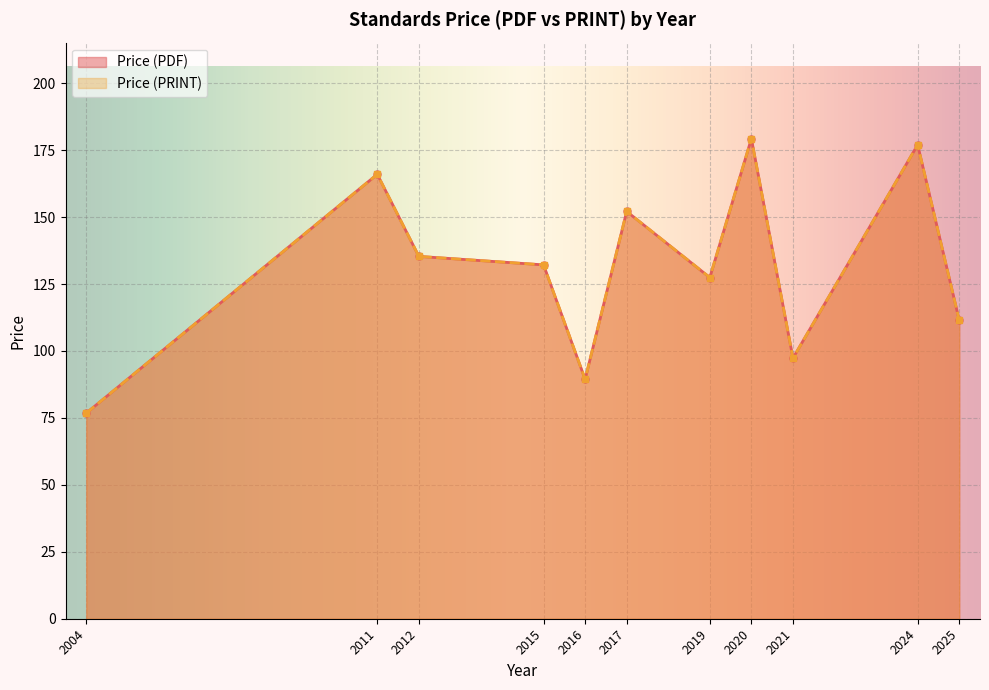

How many lines are shown in the chart?

2